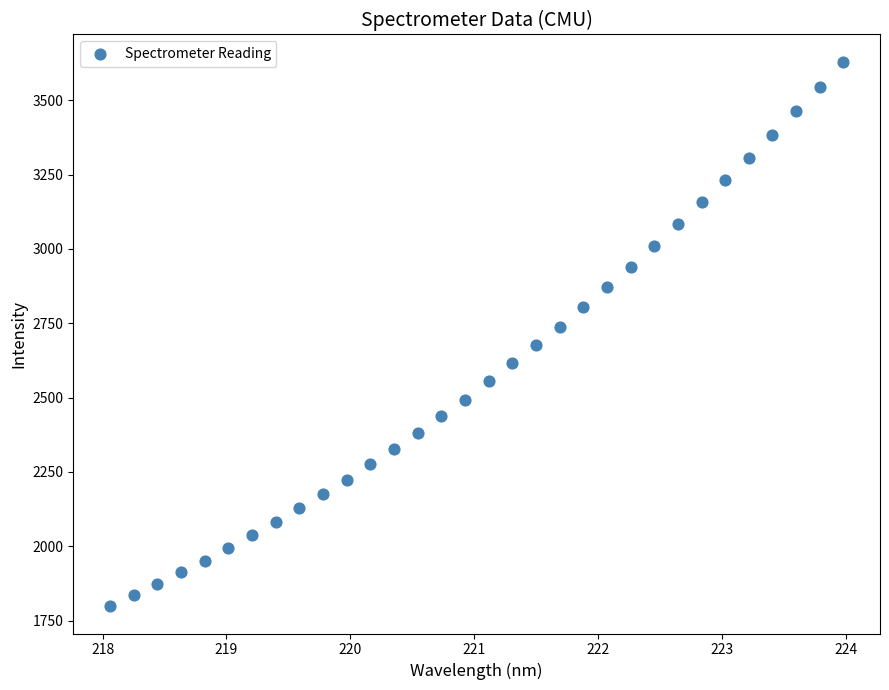

What is the range of Y values (max minus min)?

1831.9